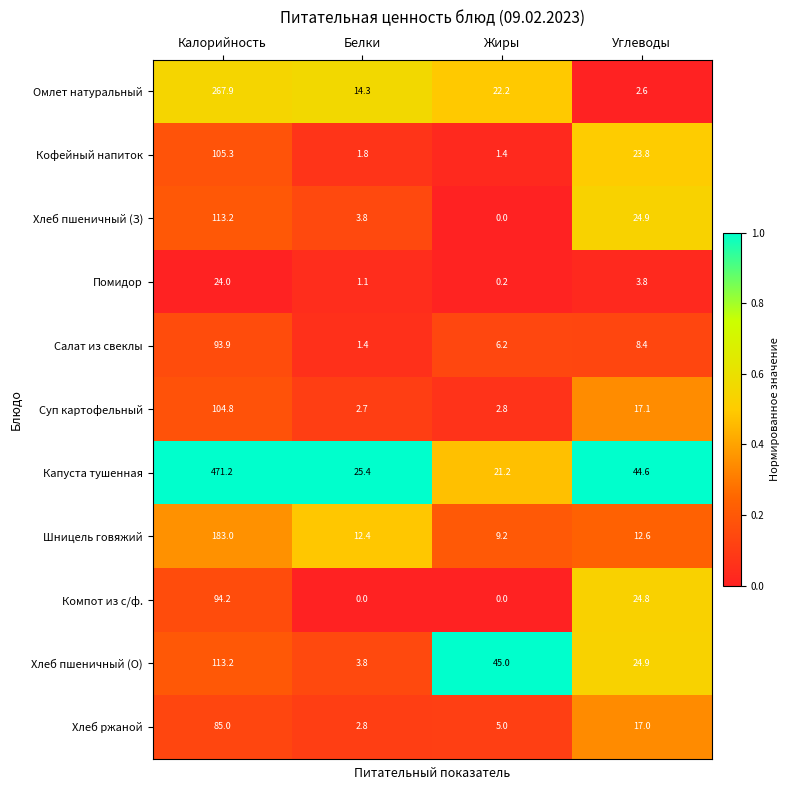

At which label is Кофейный напиток closest to 53?

Углеводы